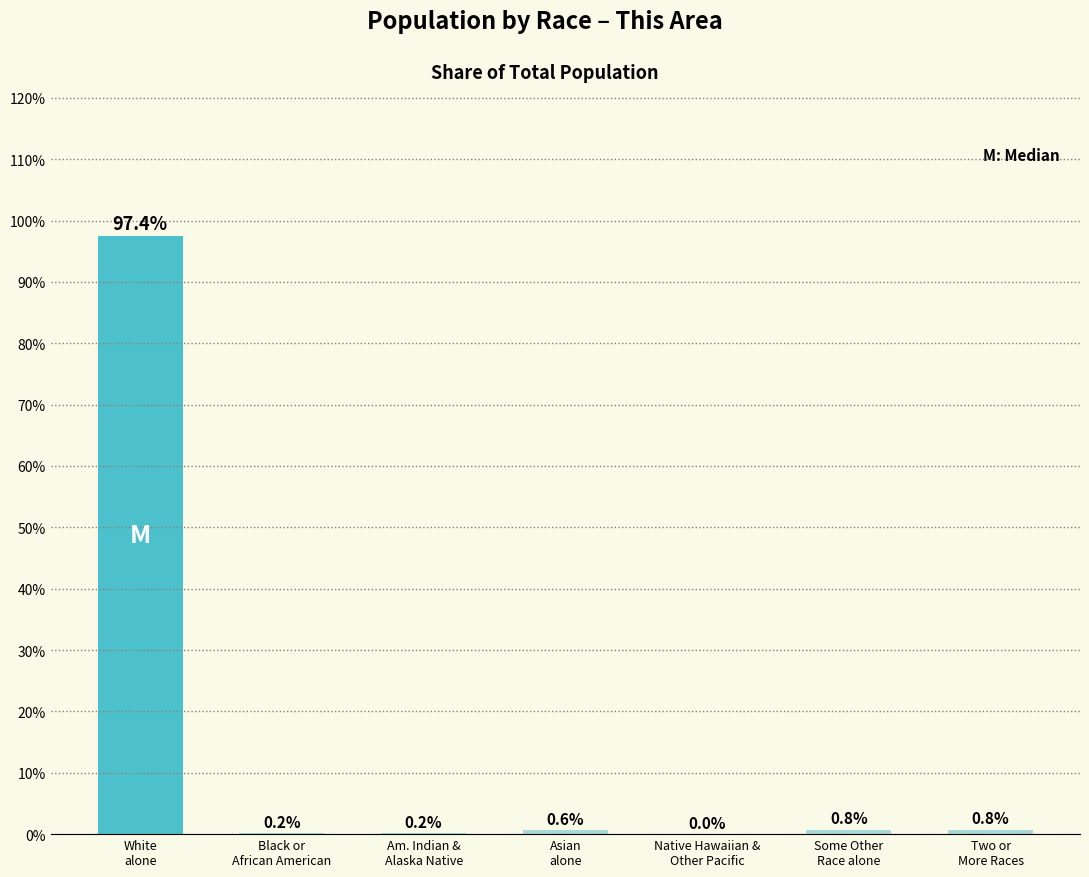

At which category does the chart reach its peak across all series?

White
alone